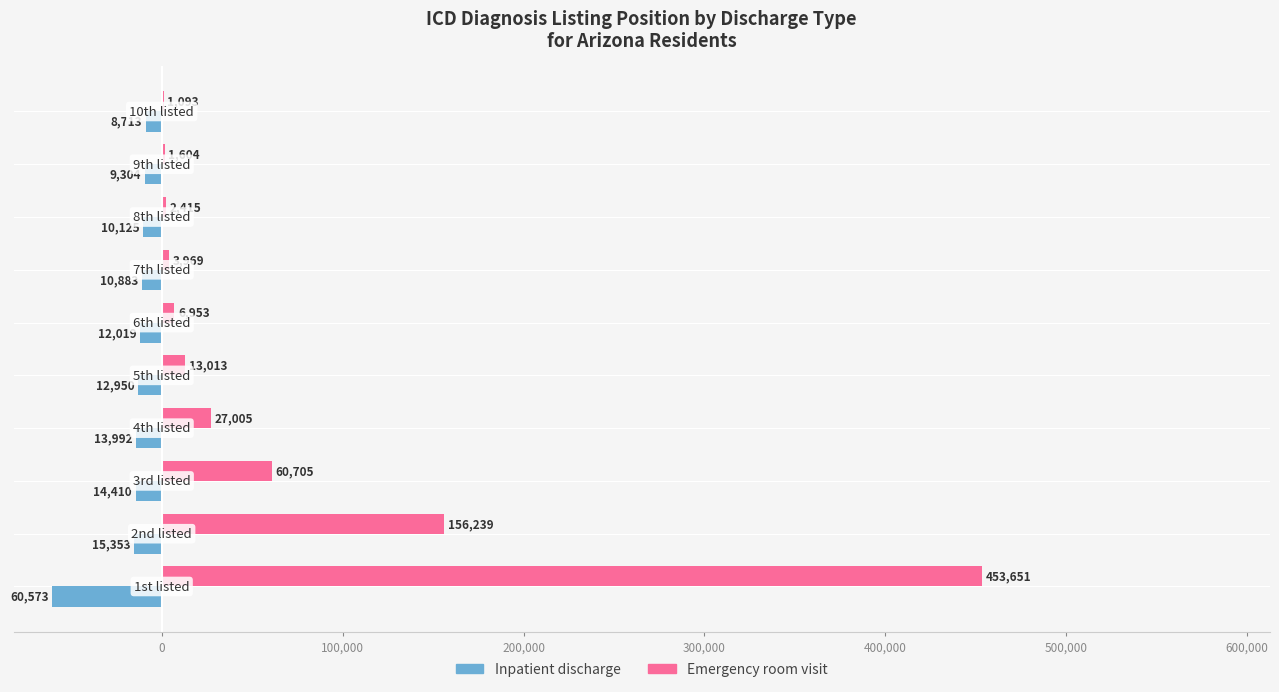

What is the sum of all Inpatient discharge values?

-168322